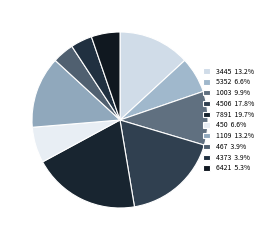

Is there any slice that represents more than half of the pie?

No